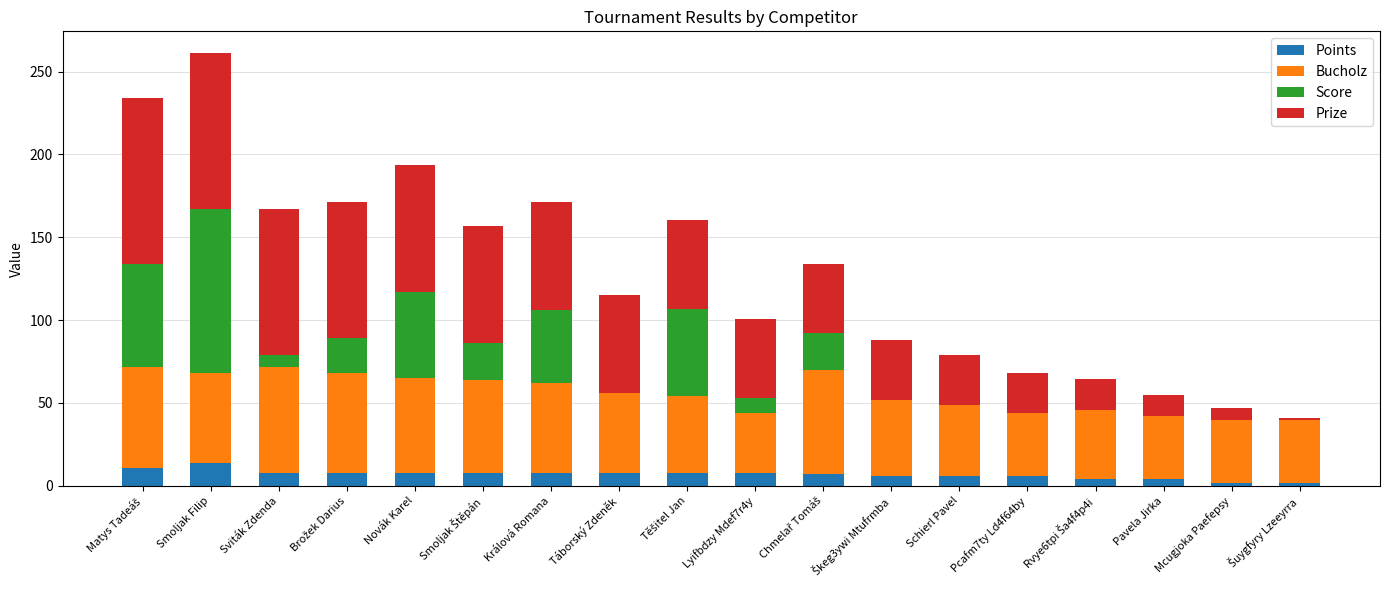

At which category is the sum across all series the highest?

Smoljak Filip